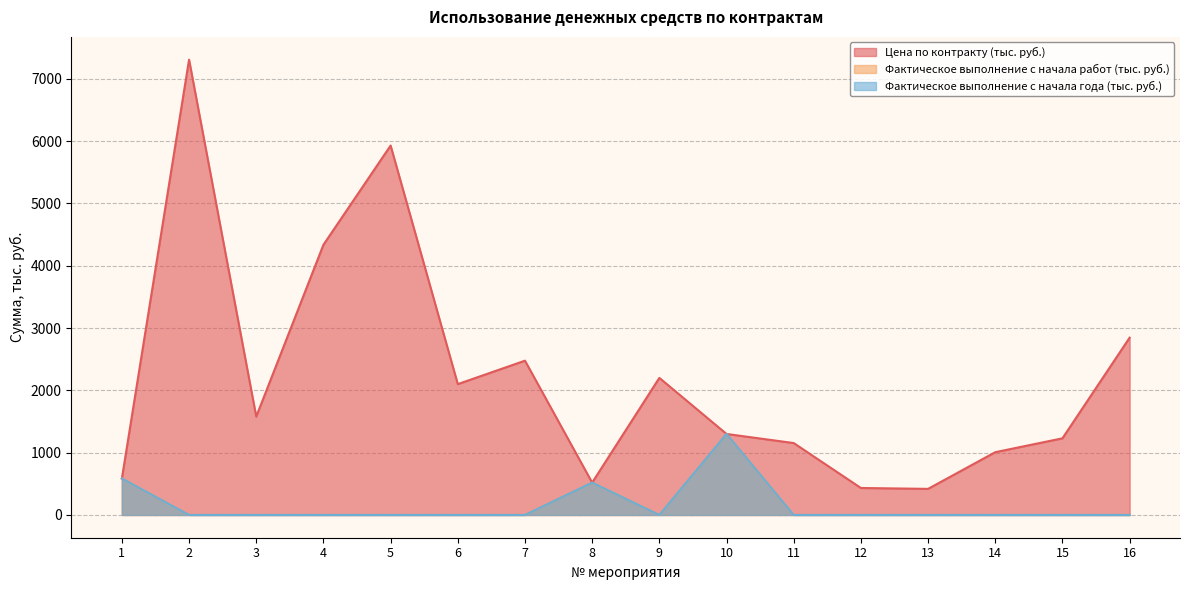

Which category has the lowest value across all series?

2